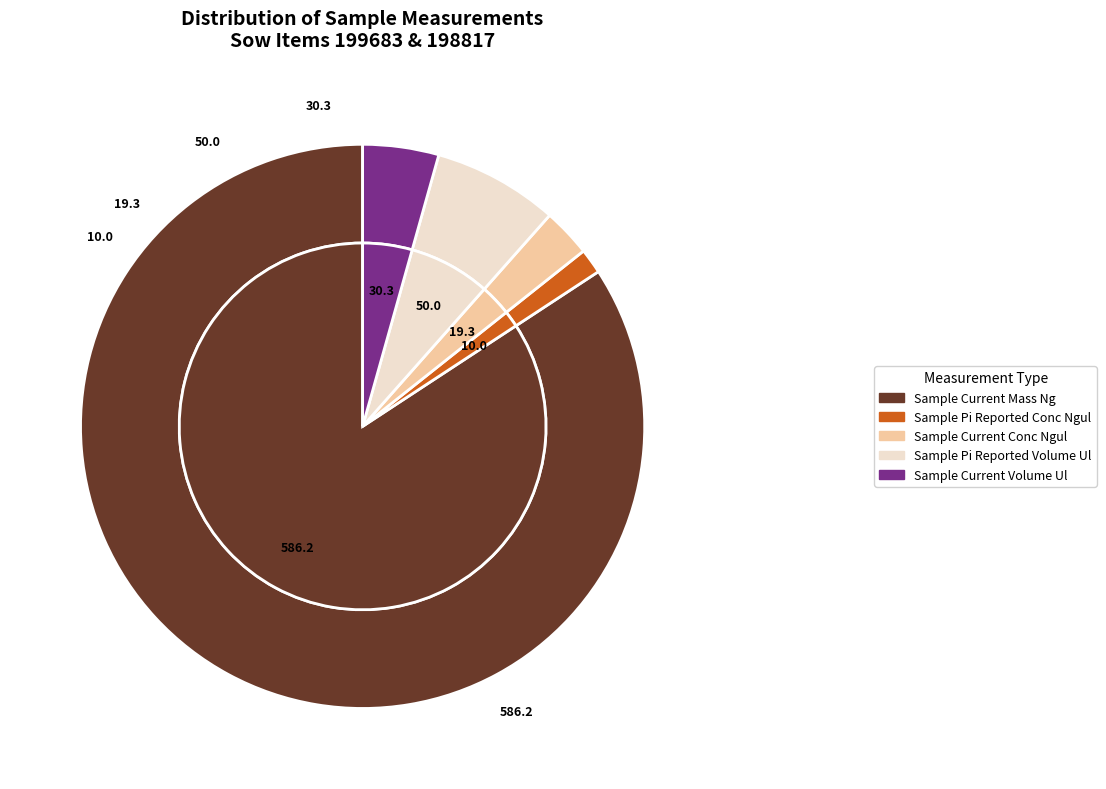

How many slices are in this pie chart?

5